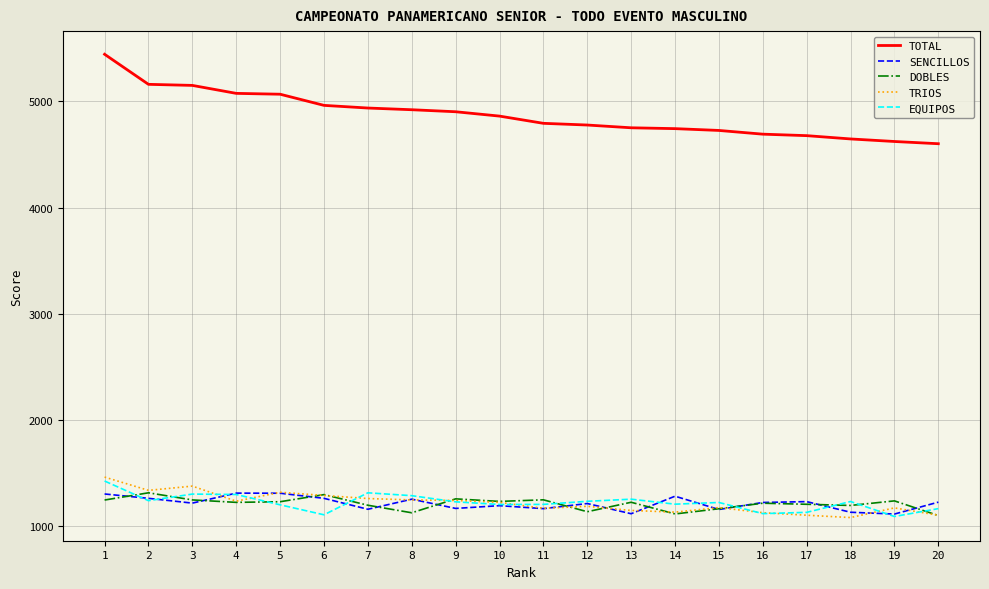

What is the lowest value of the DOBLES series?

1102